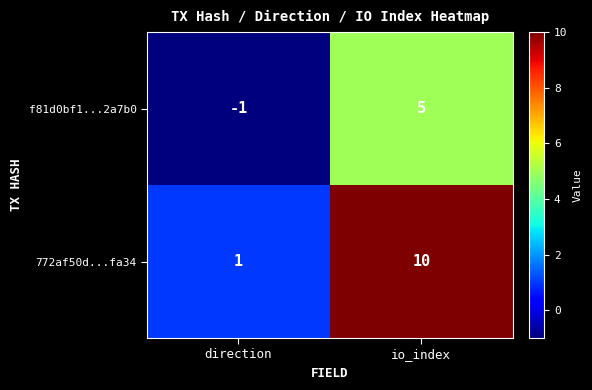

Read the 772af50d...fa34 value at io_index.

10